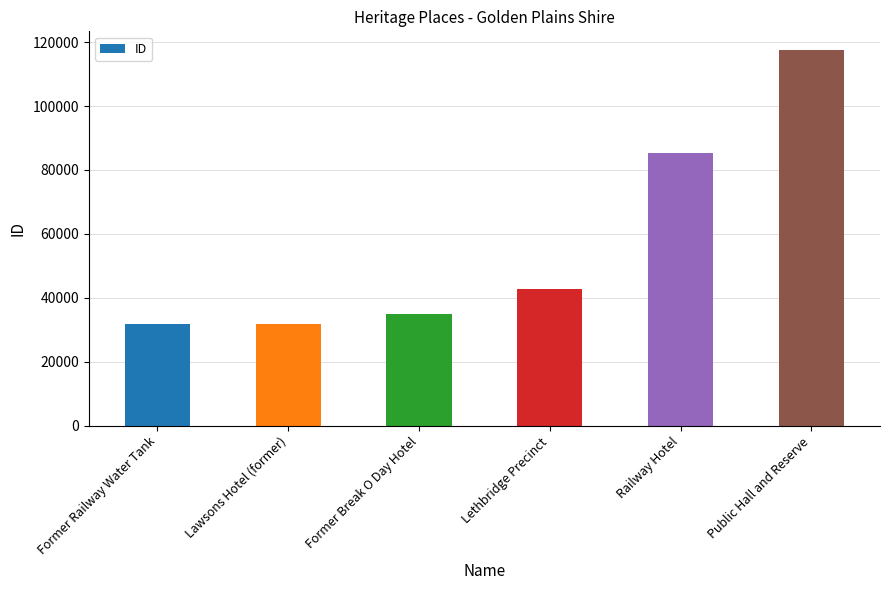

At which label is the value closest to 74601?

Railway Hotel